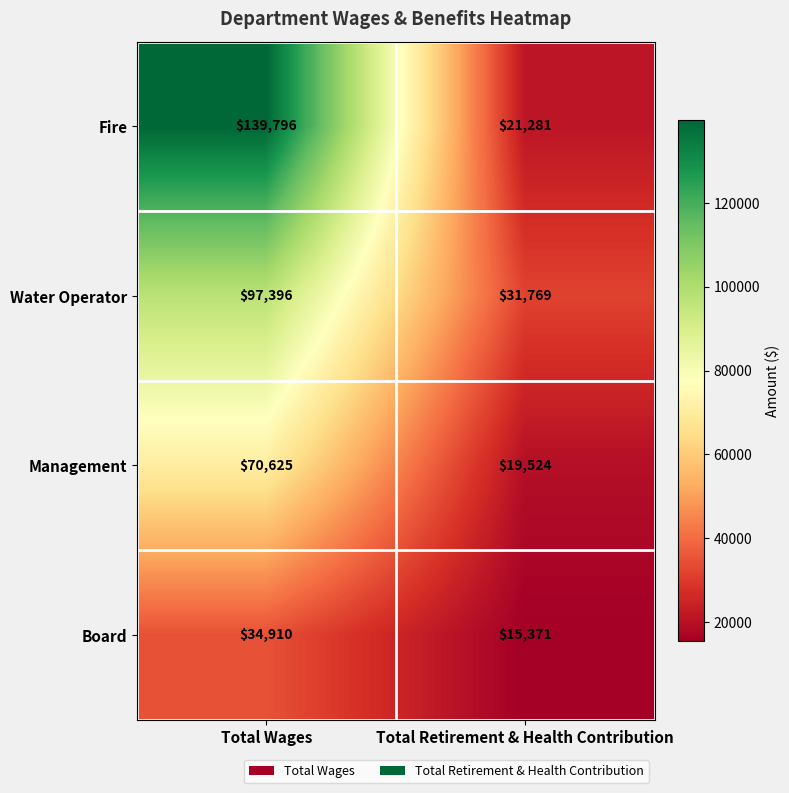

Where is Board nearest to the value 25140?

Total Retirement & Health Contribution